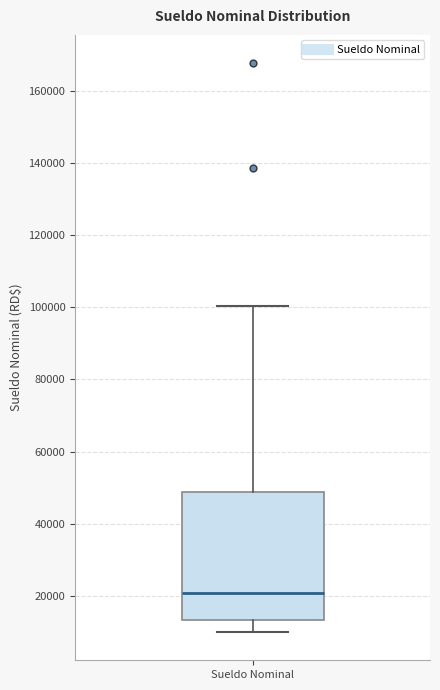

Read this box plot against the y-axis: the position of the median line, the range covered by the box, and the ends of both whiskers. The values are not printed on the chart, so give them approximately, as read against the axis.

median 20000, box 14000 to 48000, whiskers 10000 to 100000